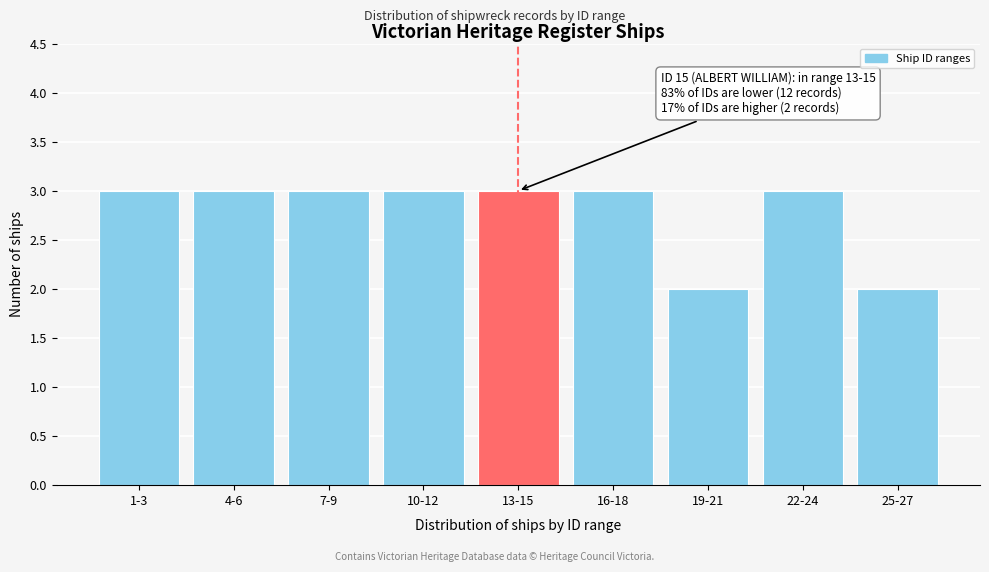

Reading left to right, extract all data points from this chart.

1-3=3	4-6=3	7-9=3	10-12=3	13-15=3	16-18=3	19-21=2	22-24=3	25-27=2